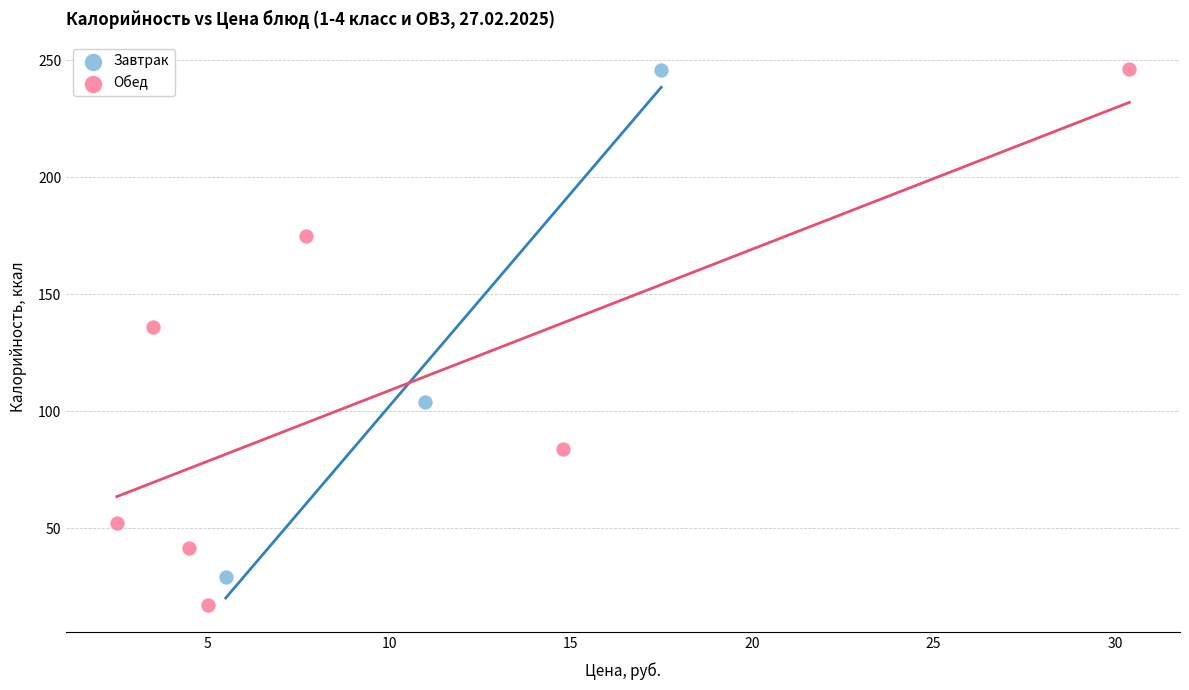

Which series contains the lowest Y value?

Обед